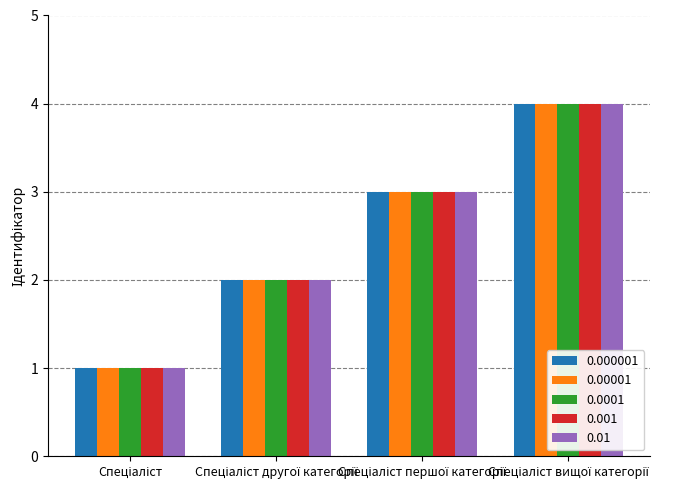

What is the difference between the maximum and minimum values in the 0.0001 series?

3